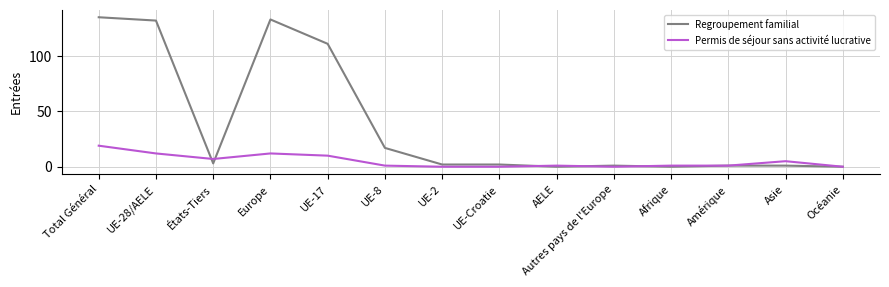

Which category has the highest value in the Permis de séjour sans activité lucrative series?

Total Général